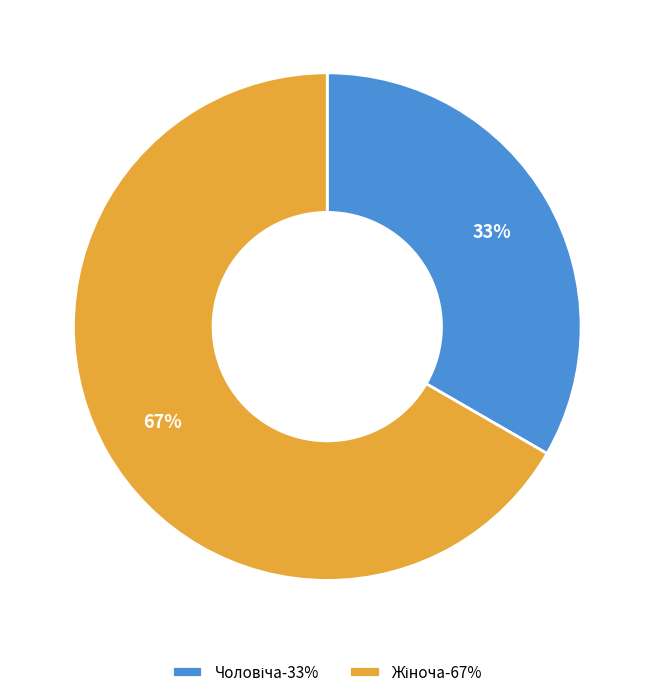

Is there a majority slice in this chart?

Yes